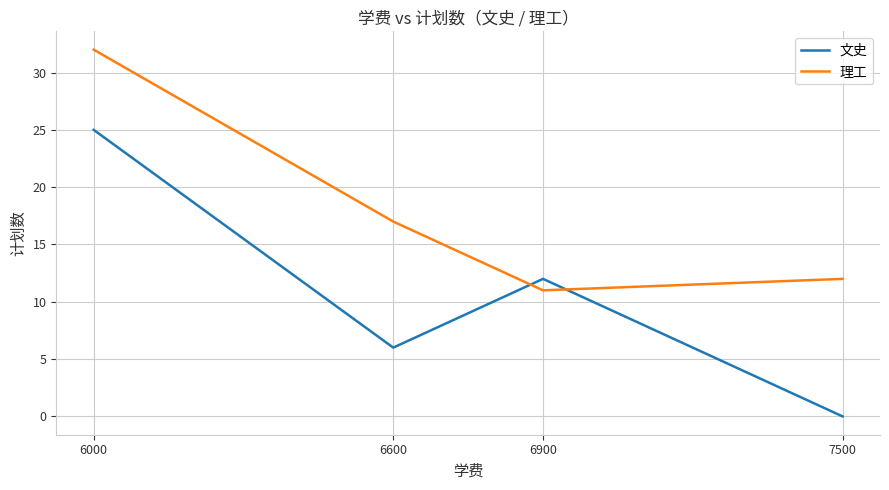

The 理工 series shows 17 at 6600. True or false?

True